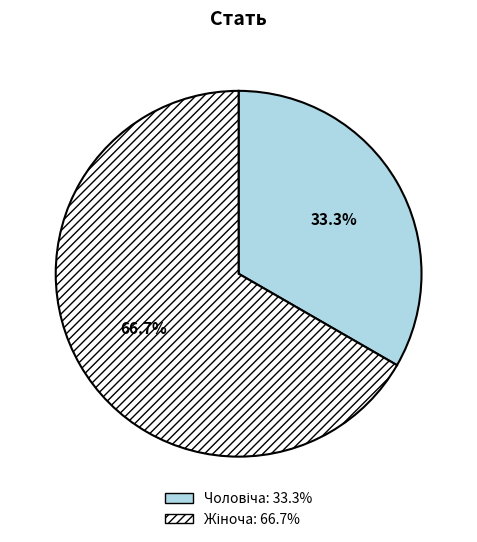

Is there a majority slice in this chart?

Yes